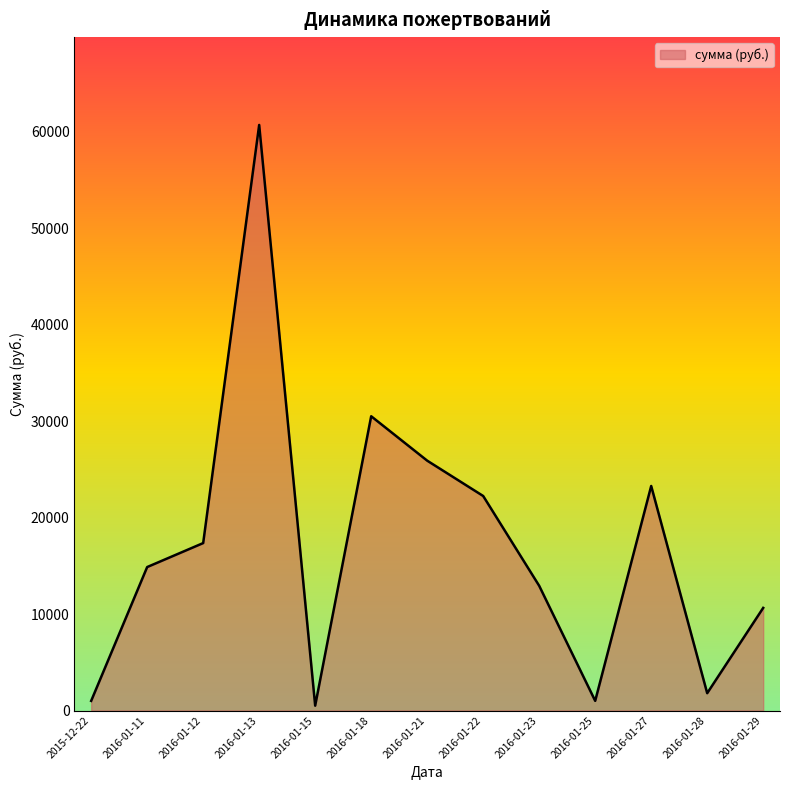

How many interior local valleys (lower than both neighbors) does the data have?

3